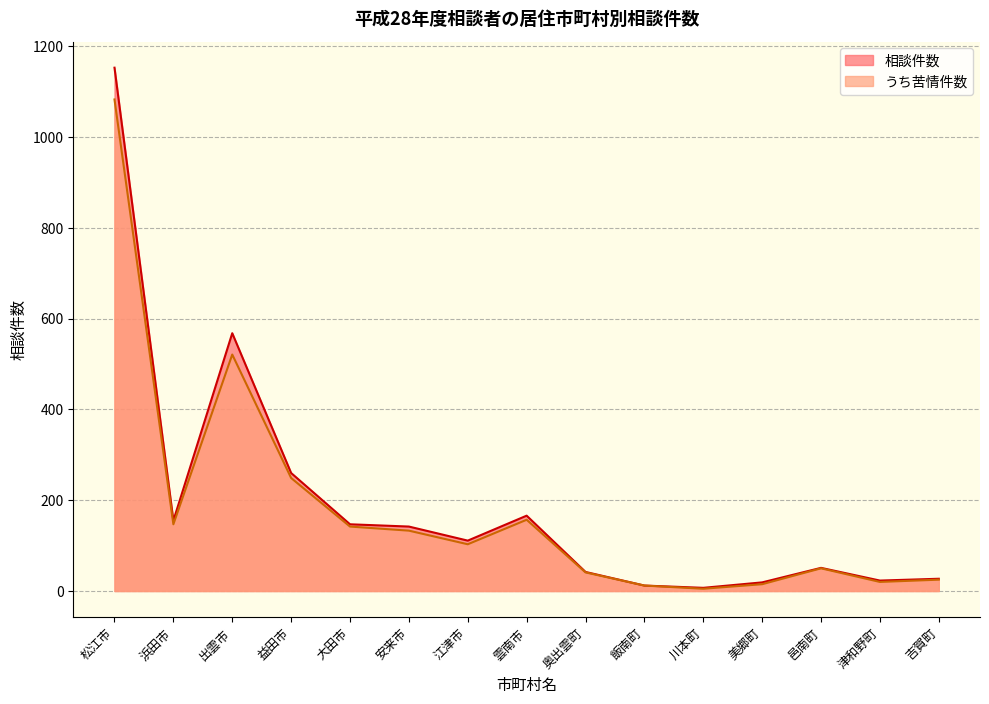

True or false: 相談件数 and うち苦情件数 cross at least once.

False